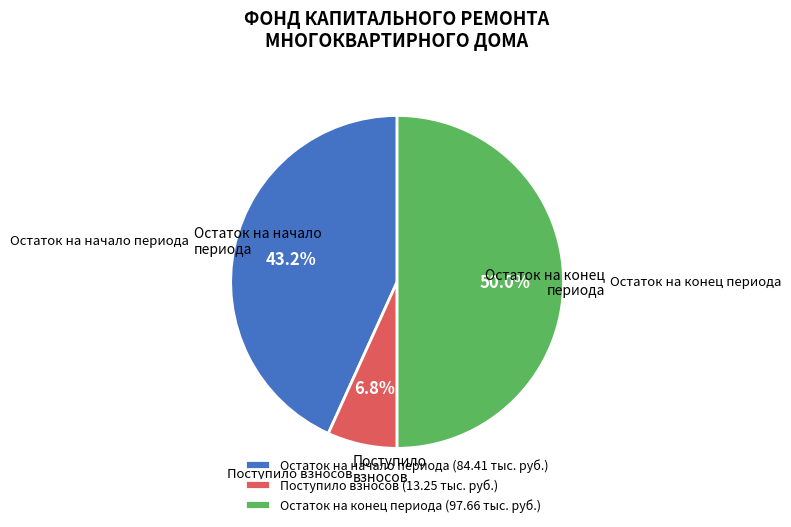

Which has a higher value, Поступило взносов (13.25 тыс. руб.) or Остаток на начало периода (84.41 тыс. руб.)?

Остаток на начало периода (84.41 тыс. руб.)